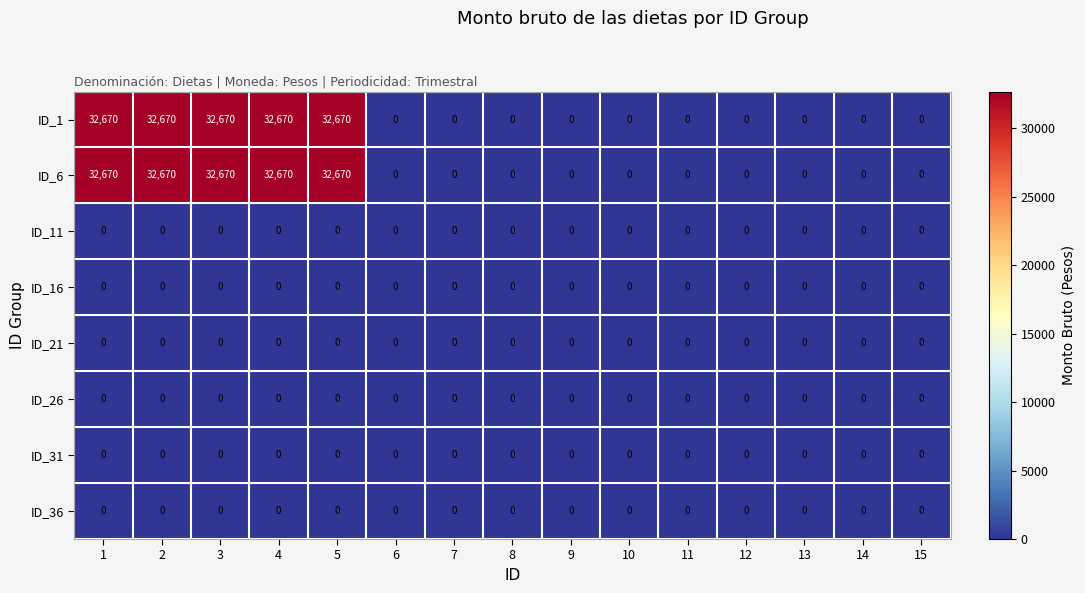

At how many categories does at least one series exceed 1716?

5